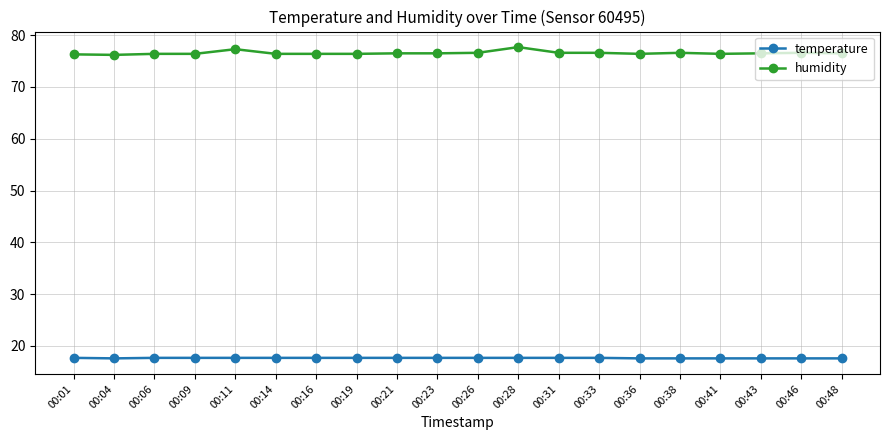

True or false: temperature and humidity intersect in this chart.

False